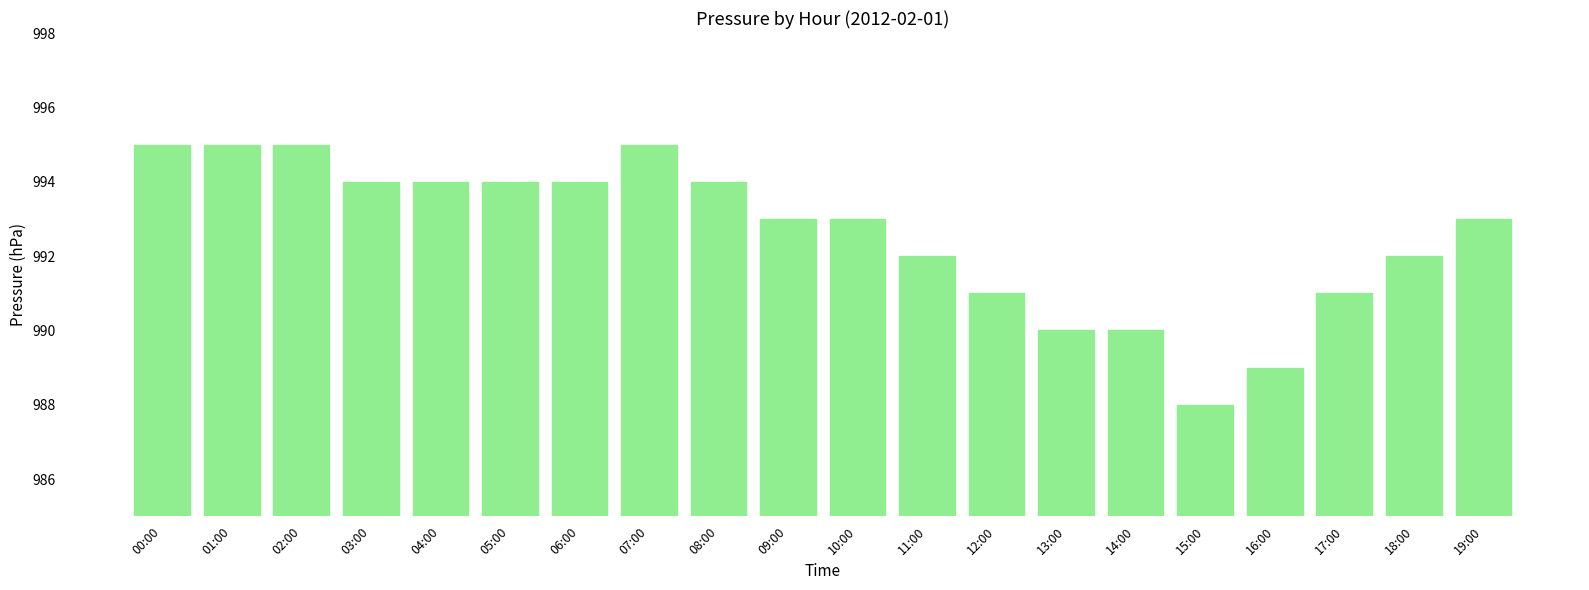

What is the change in value from 01:00 to 09:00?

-2